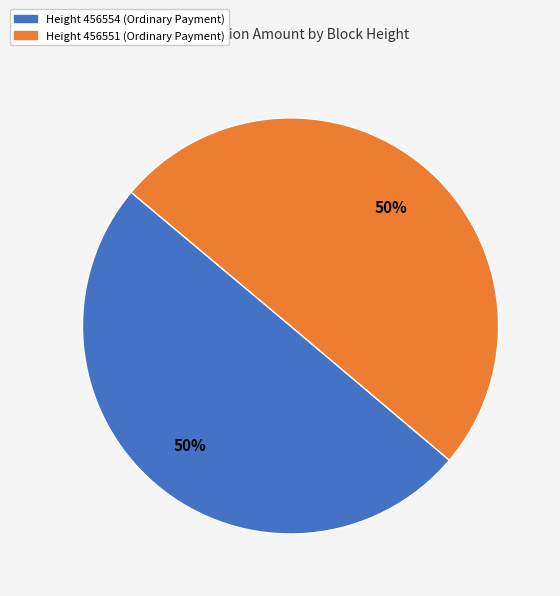

The Height 456551 (Ordinary Payment) slice represents 39% of the pie. True or false?

False